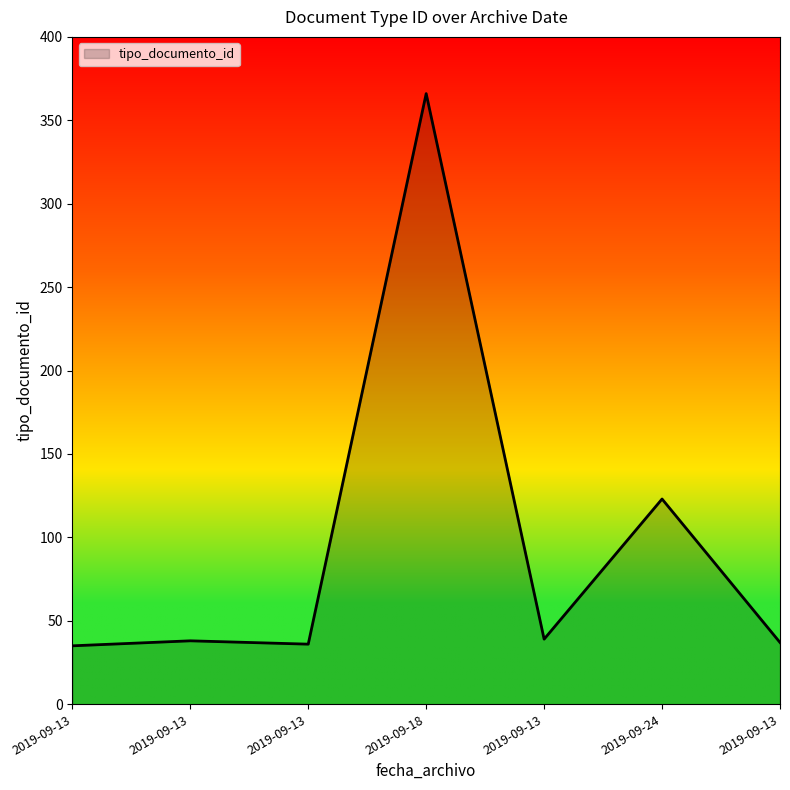

What is the change in value from 2019-09-13 to 2019-09-13?

-2